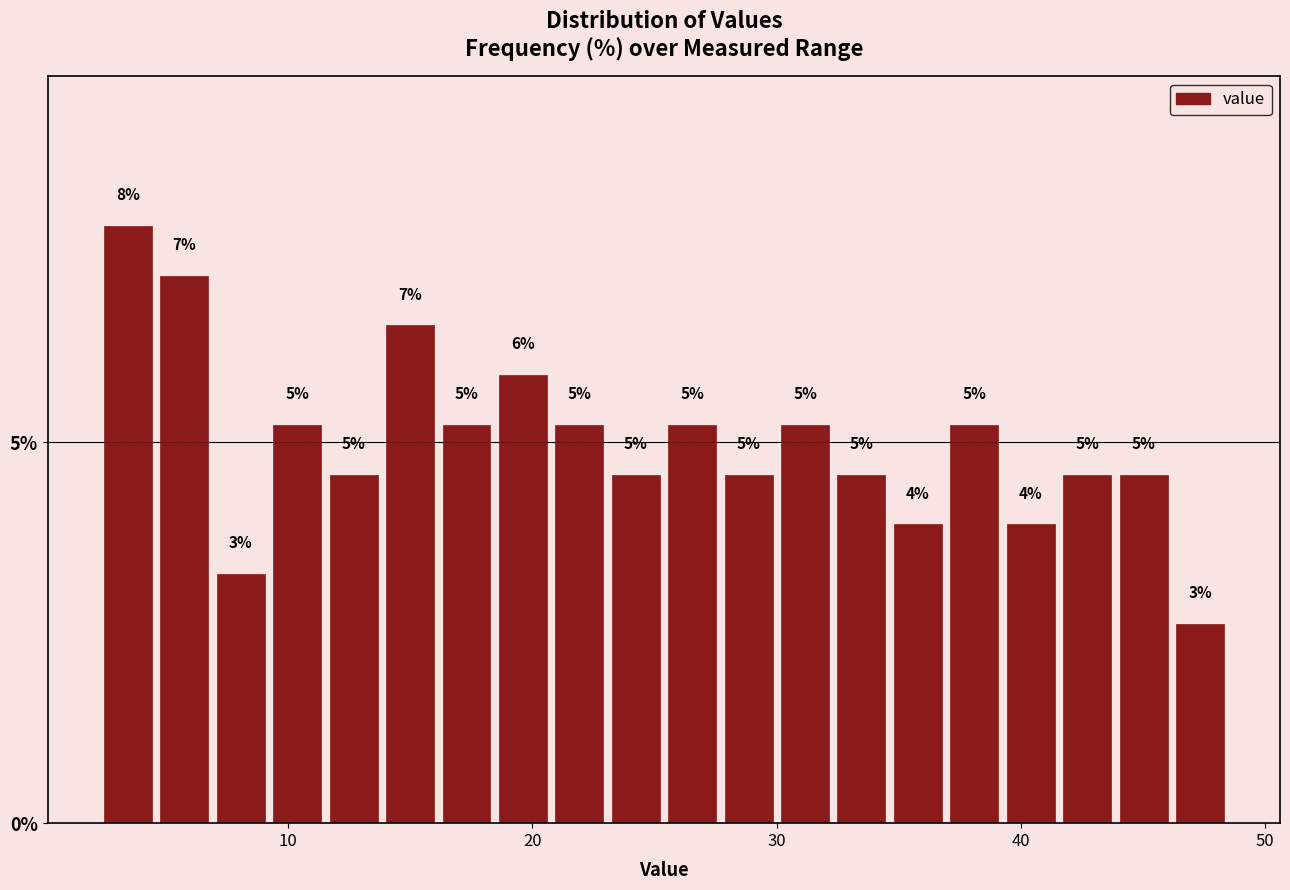

Around what value on the x-axis is the tallest bar? Give the approximate position of its centre, as read against the axis.

3